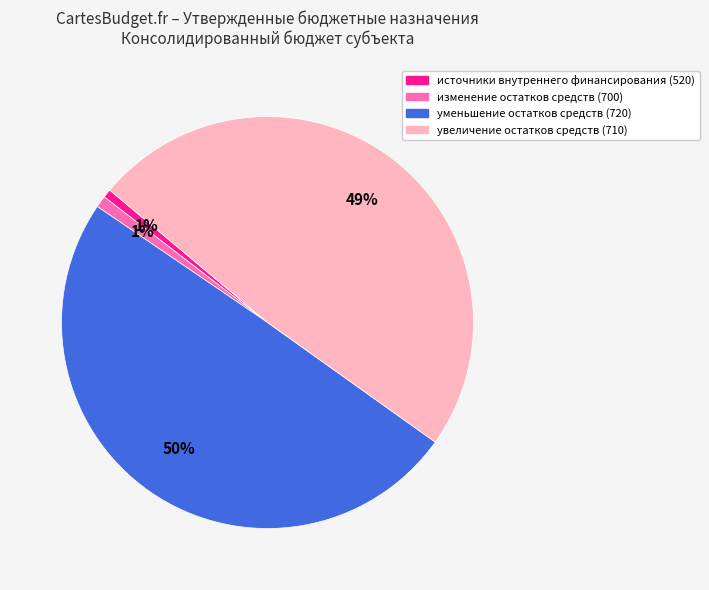

Is there a majority slice in this chart?

No